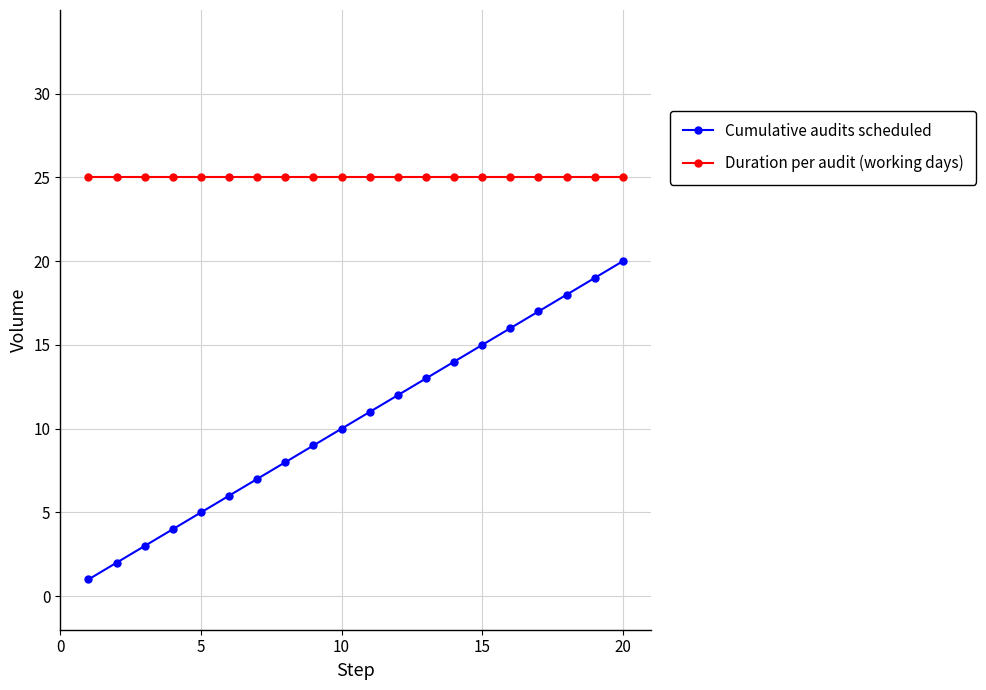

True or false: Duration per audit (working days) and Cumulative audits scheduled cross at least once.

False